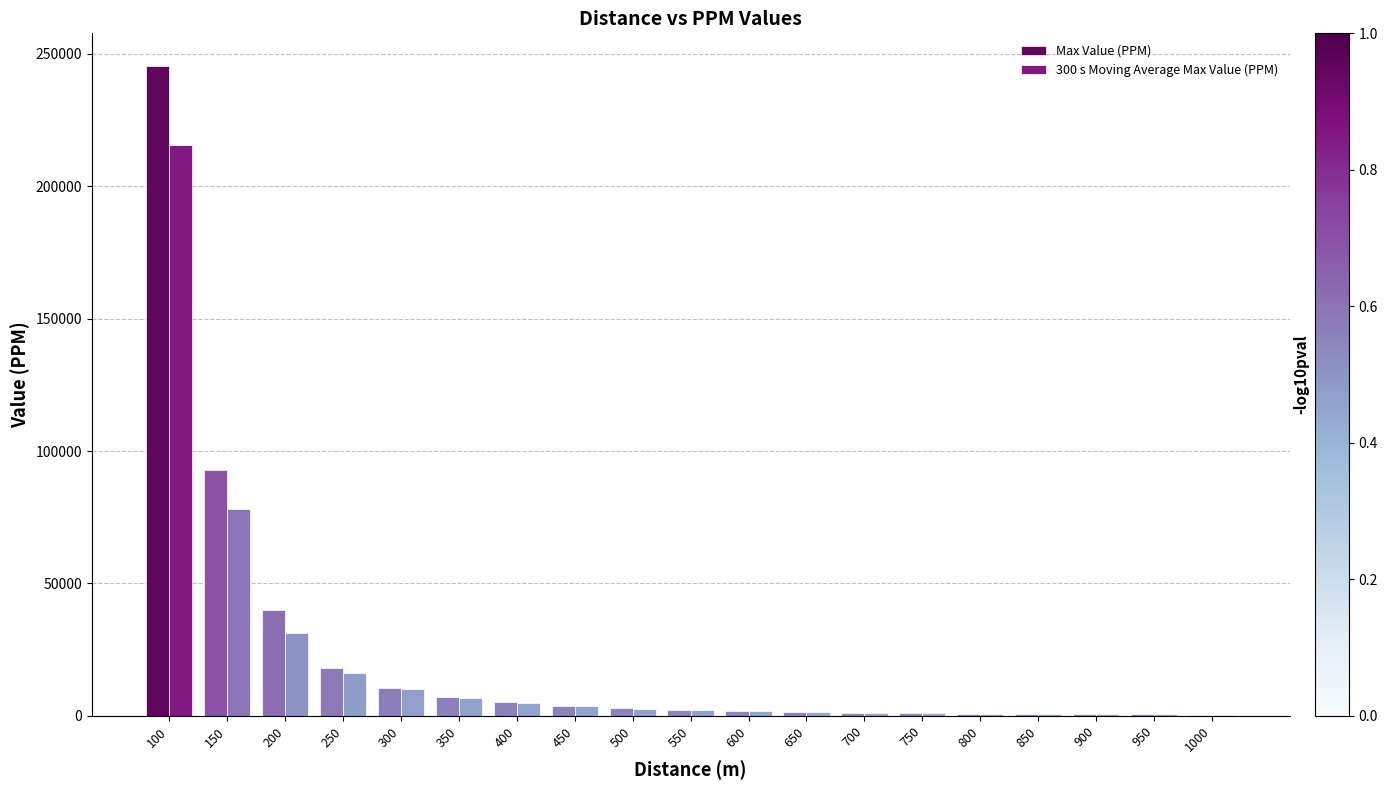

What is the difference between the Max Value (PPM) values at 1000 and 300?

10048.9